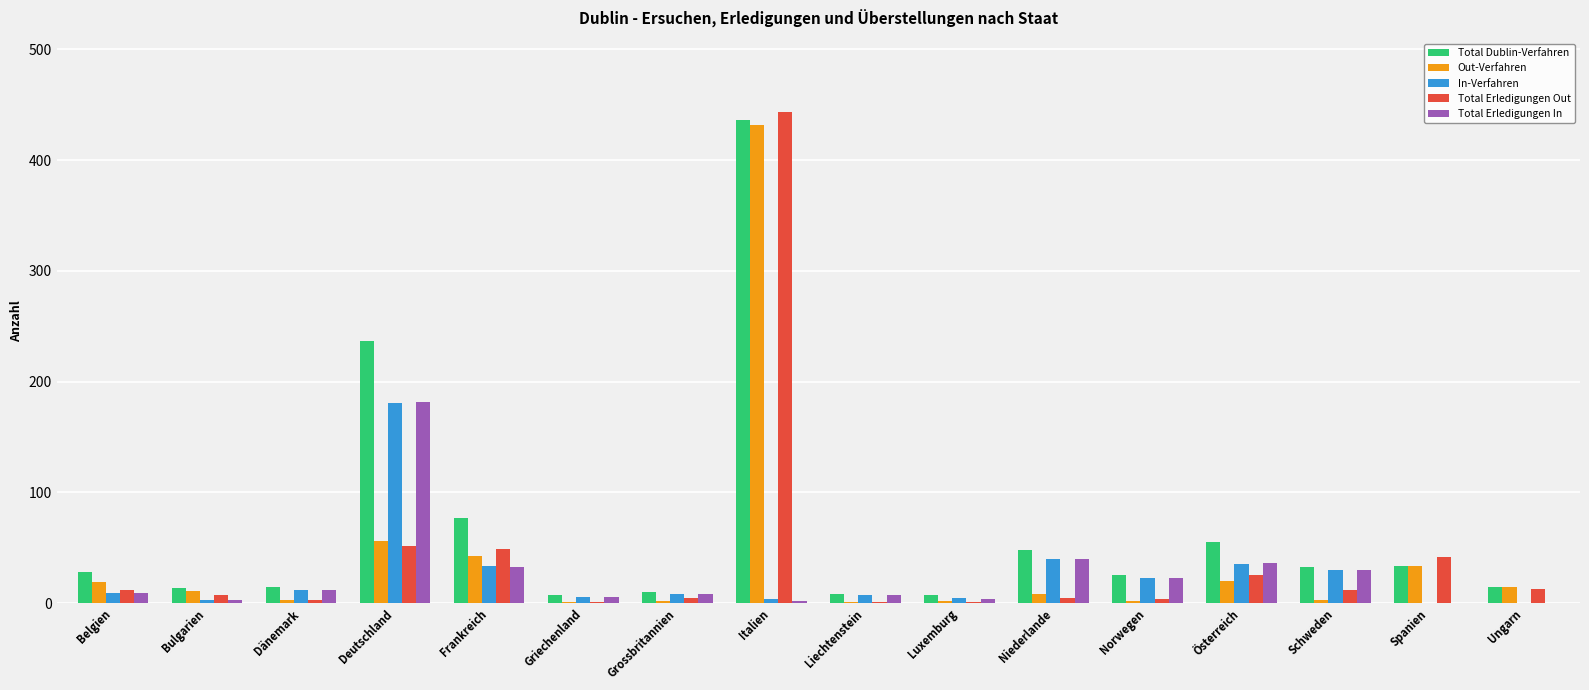

The Out-Verfahren series shows 11 at Bulgarien. True or false?

True